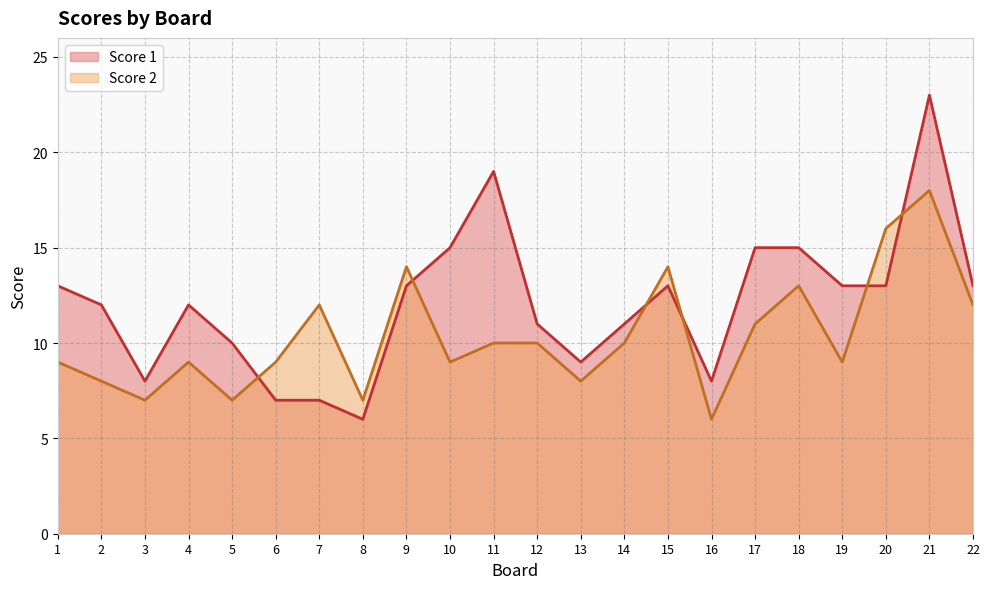

Rank the categories by Score 1 value from highest to lowest.

21, 11, 10, 17, 18, 1, 9, 15, 19, 20, 22, 2, 4, 12, 14, 5, 13, 3, 16, 6, 7, 8